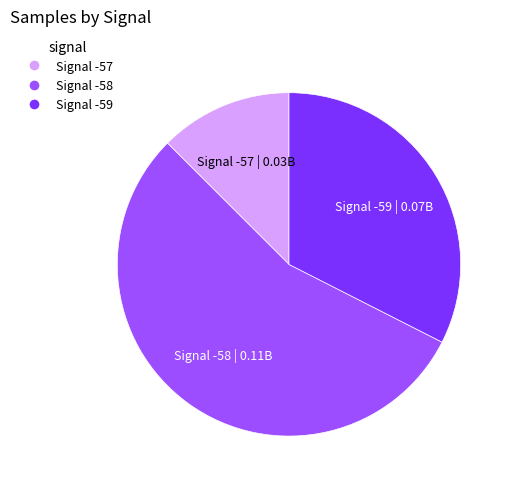

What is the majority slice?

Signal -58